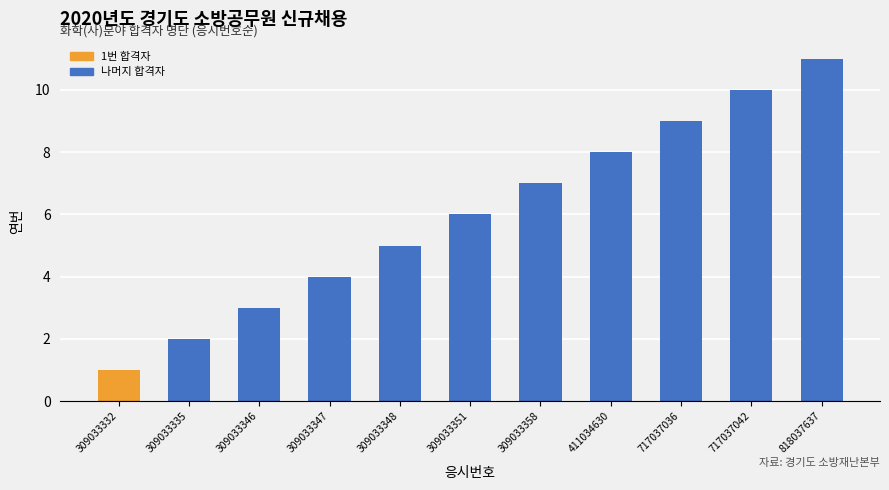

What is the value of the 4th bar from the left?

4